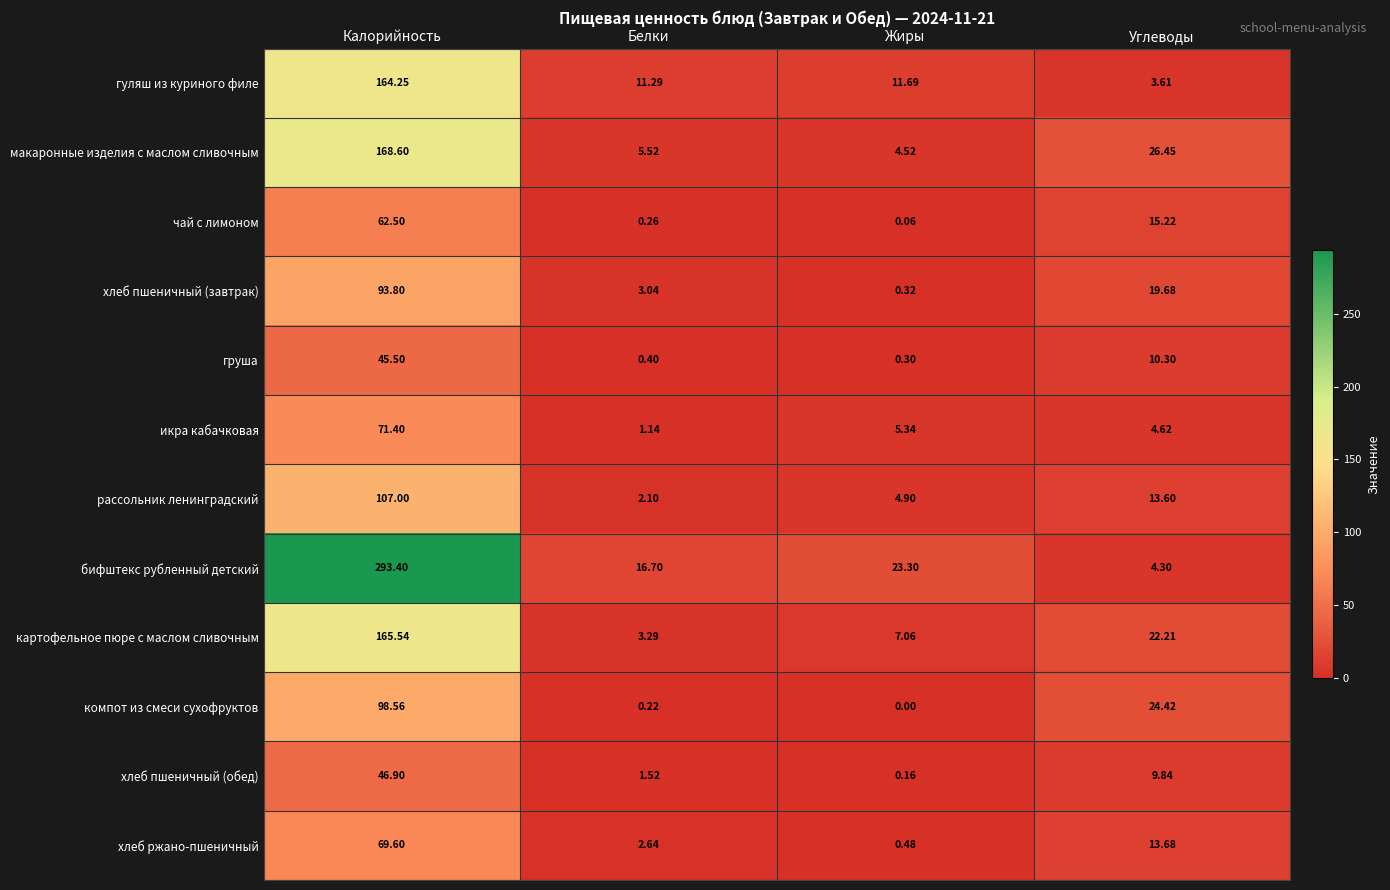

What is the spread (max minus min) of values at Белки?

16.5